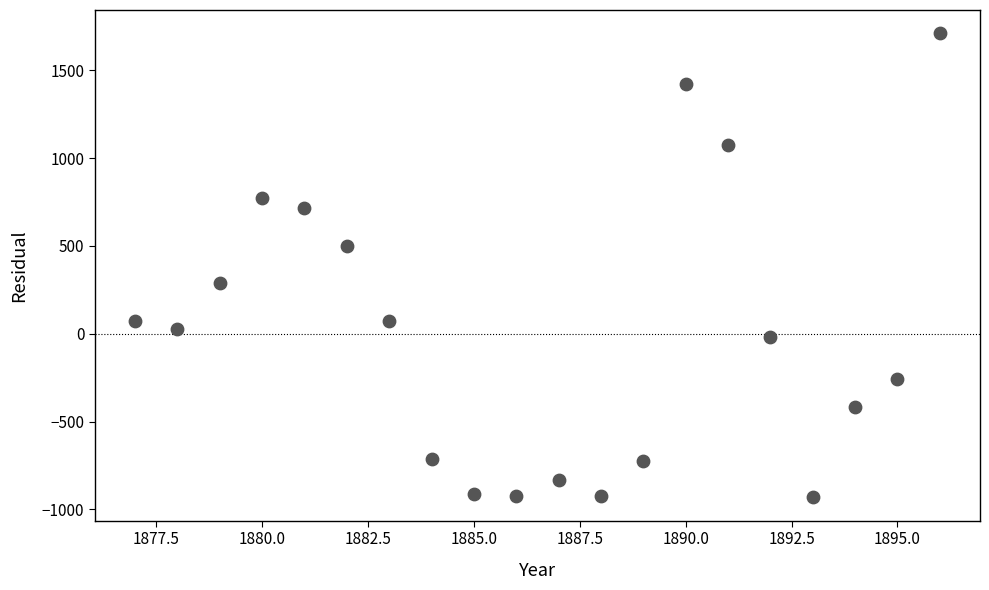

What is the range of X values (max minus min)?

19.0